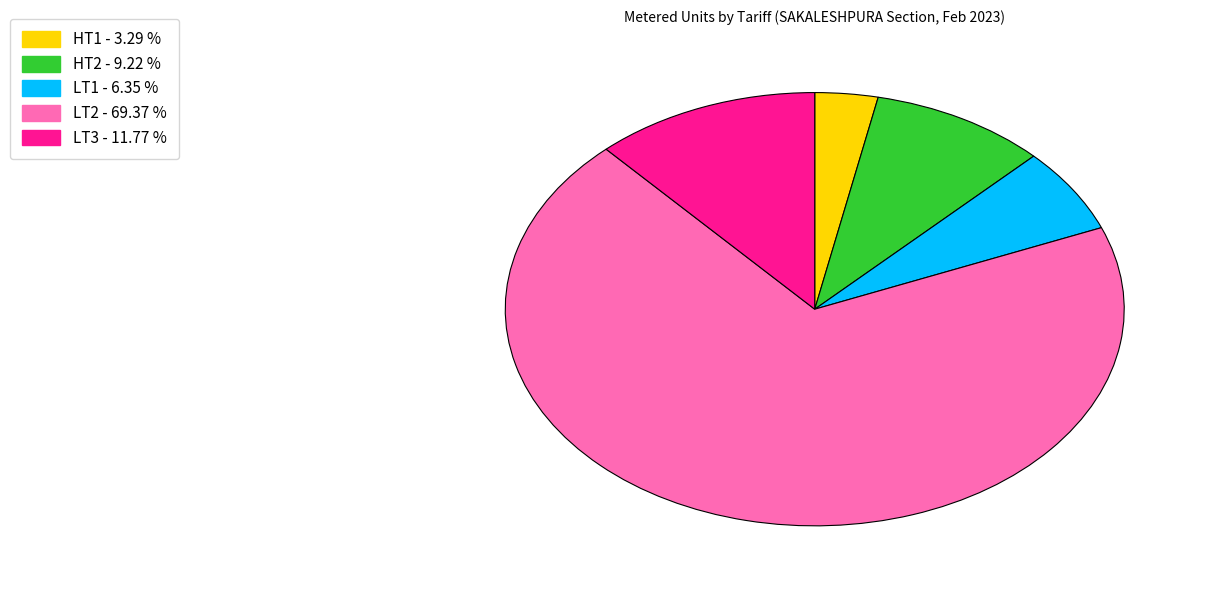

Is there a majority slice in this chart?

Yes